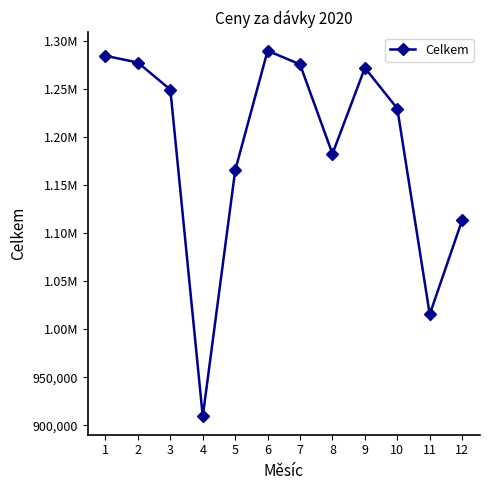

Reading right to left, what are all the values shown in this chart?

1113853.3	1015623.2	1229935.3	1272301.8	1182760.7	1275874.6	1290159.2	1165560.0	909406.3	1249672.6	1277802.9	1284847.3